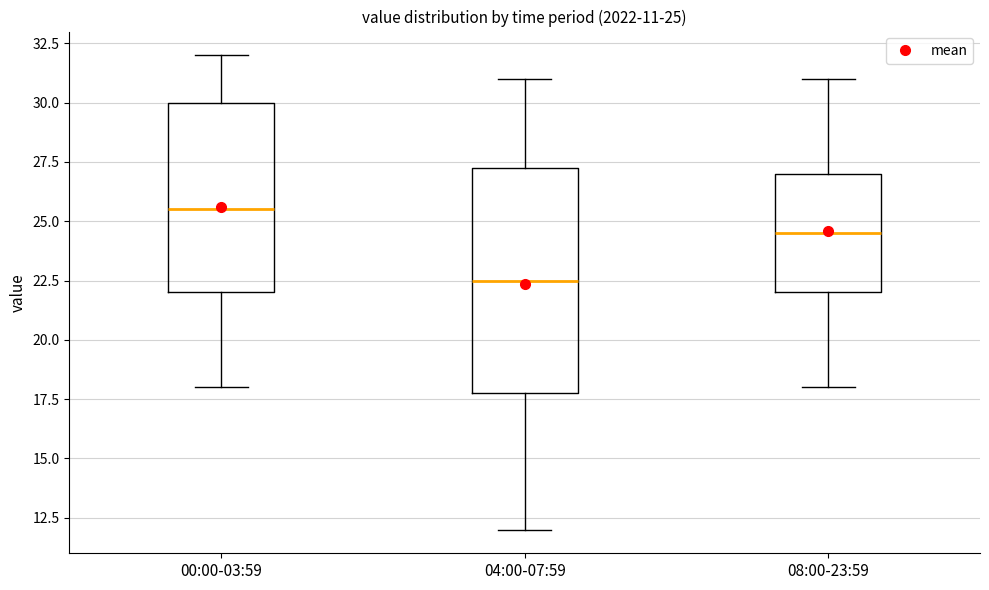

Which box is the tallest, from its lower edge to its upper edge?

04:00-07:59